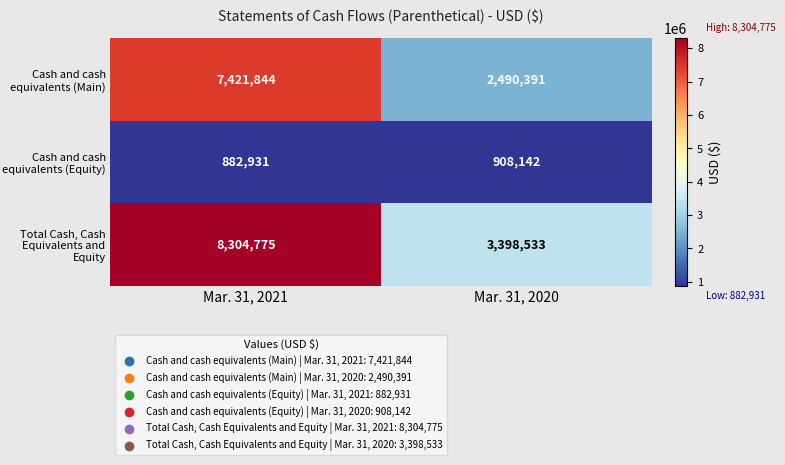

Rank the categories by Cash and cash equivalents (Main) value from lowest to highest.

Mar. 31, 2020, Mar. 31, 2021